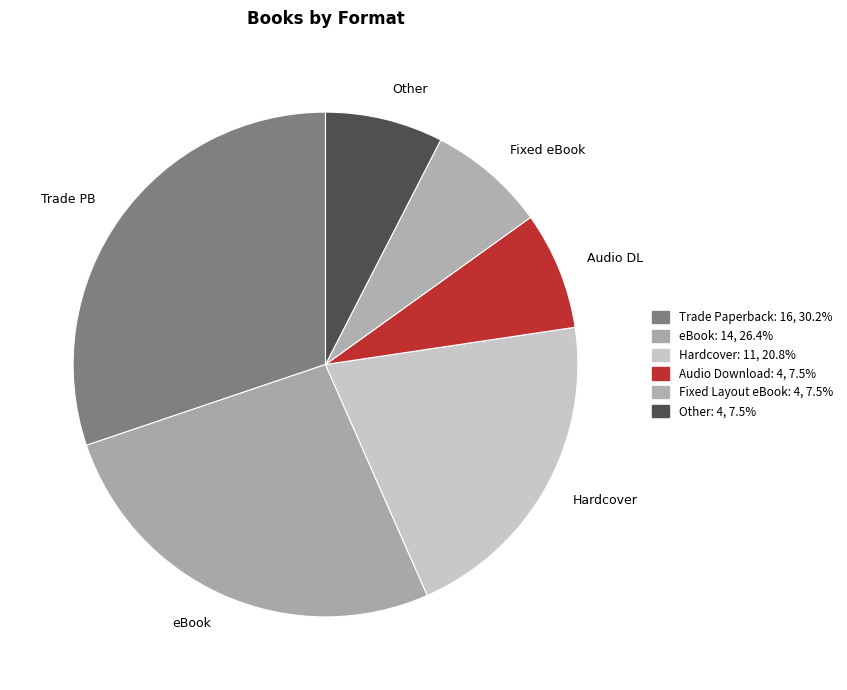

Which has a higher value, Trade Paperback or eBook?

Trade Paperback